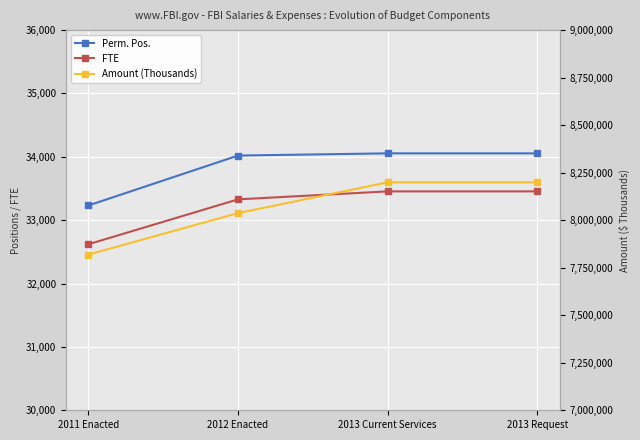

How many values in the Perm. Pos. series are below 34054?

2